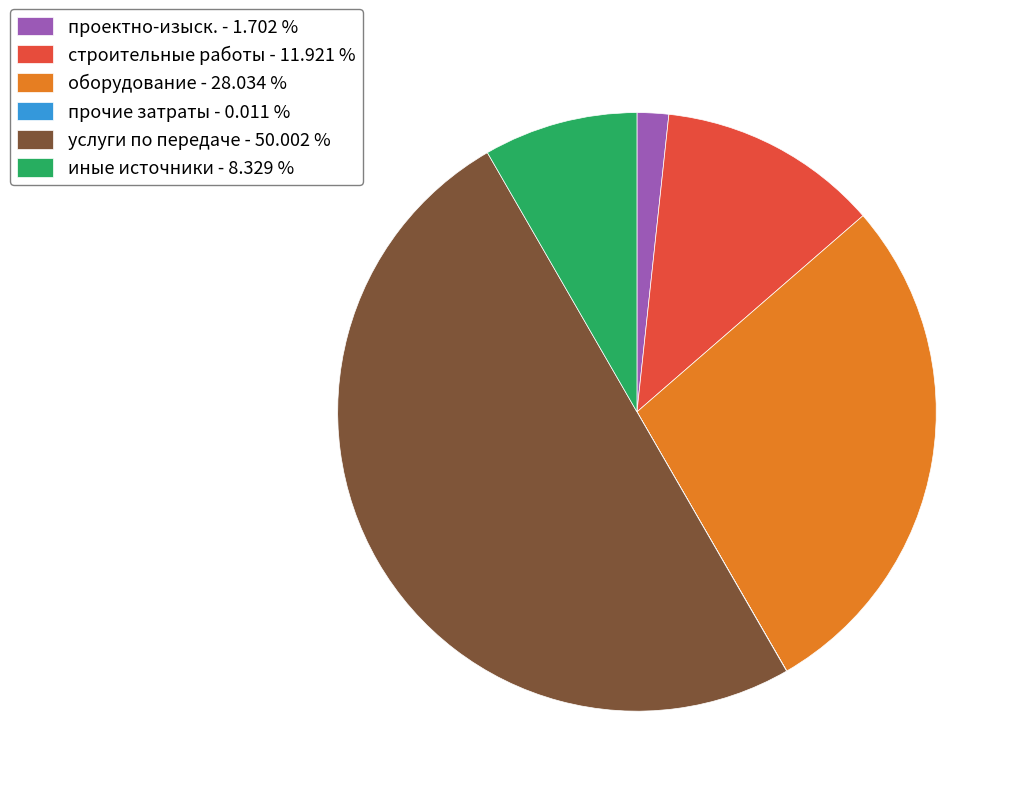

Between оборудование - 28.034 % and иные источники - 8.329 %, which is larger?

оборудование - 28.034 %